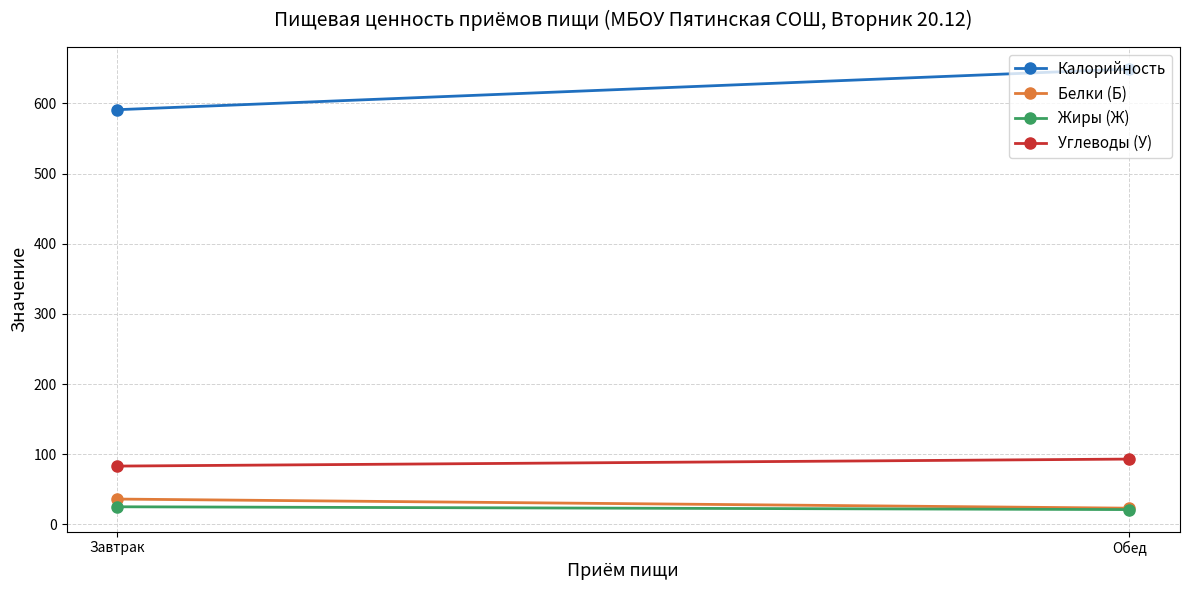

What is the spread (max minus min) of values at Завтрак?

566